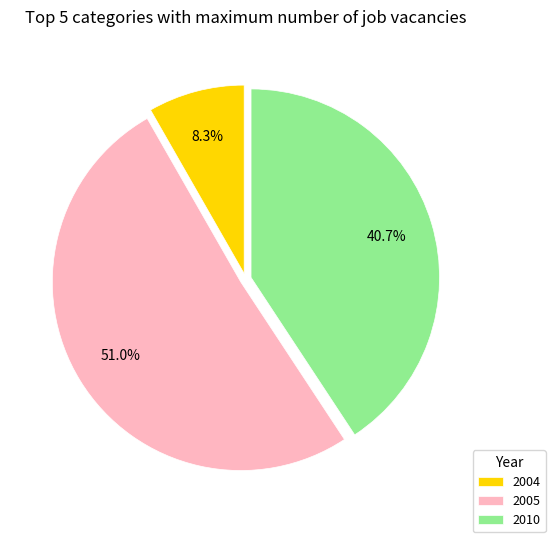

Count the number of slices in the pie.

3